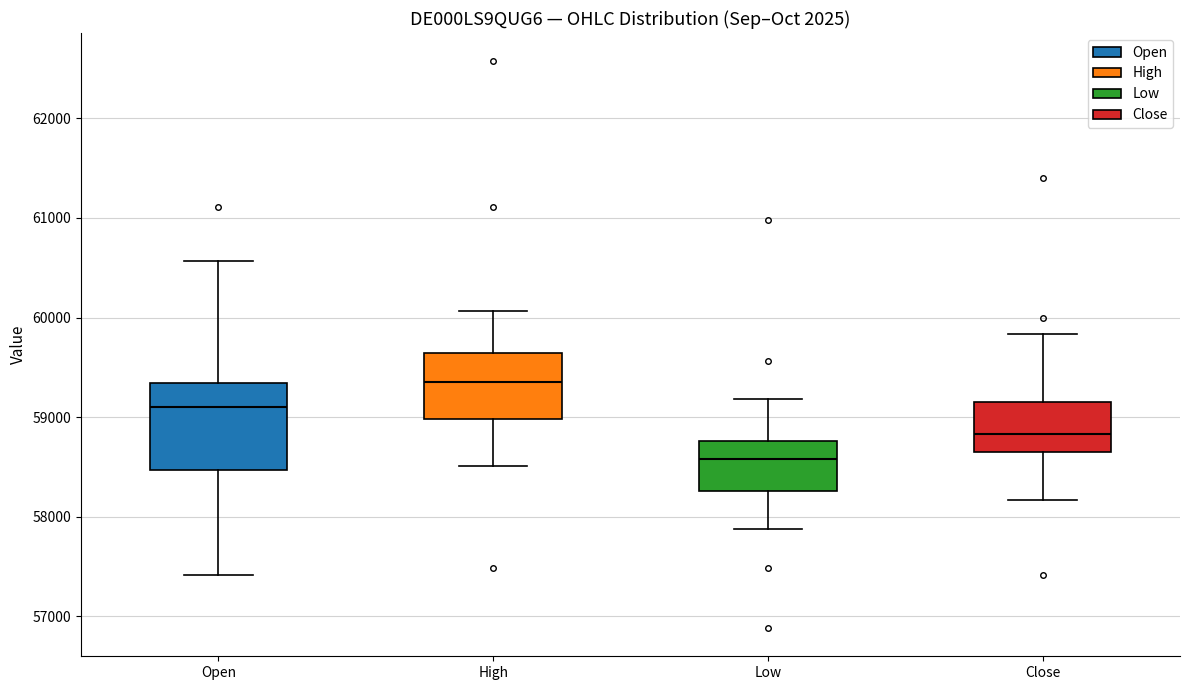

Comparing the boxes themselves (not the whiskers), which one is the tallest?

Open